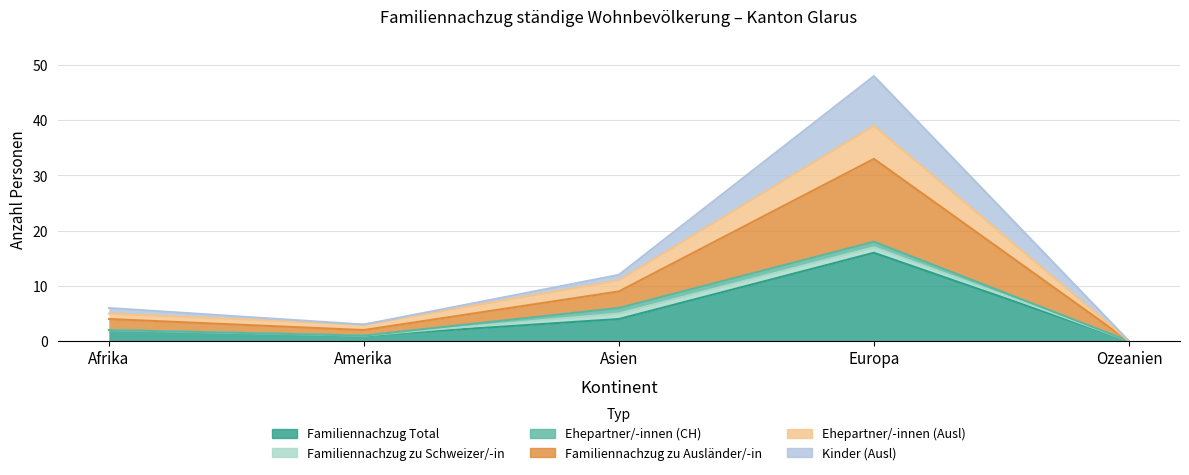

Count the number of categories in the chart.

5